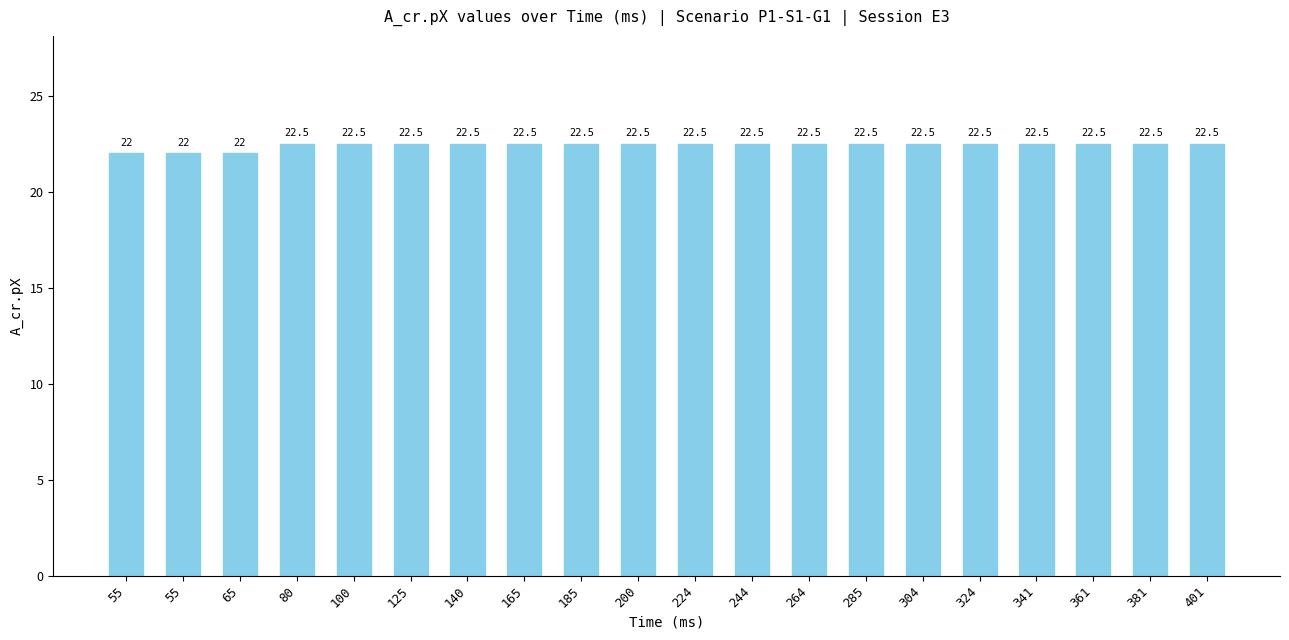

At which category does the chart reach its minimum across all series?

55